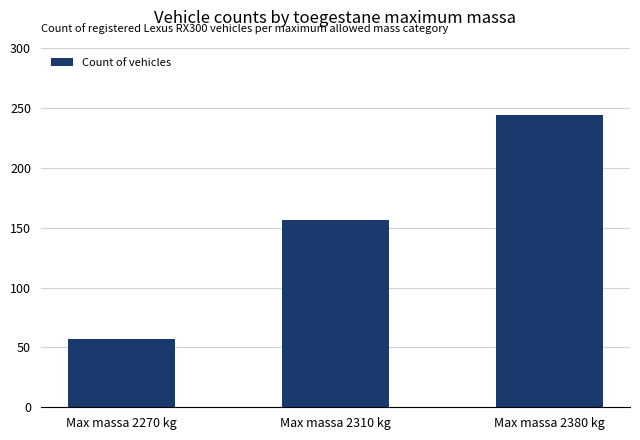

How many bars are there in total?

3